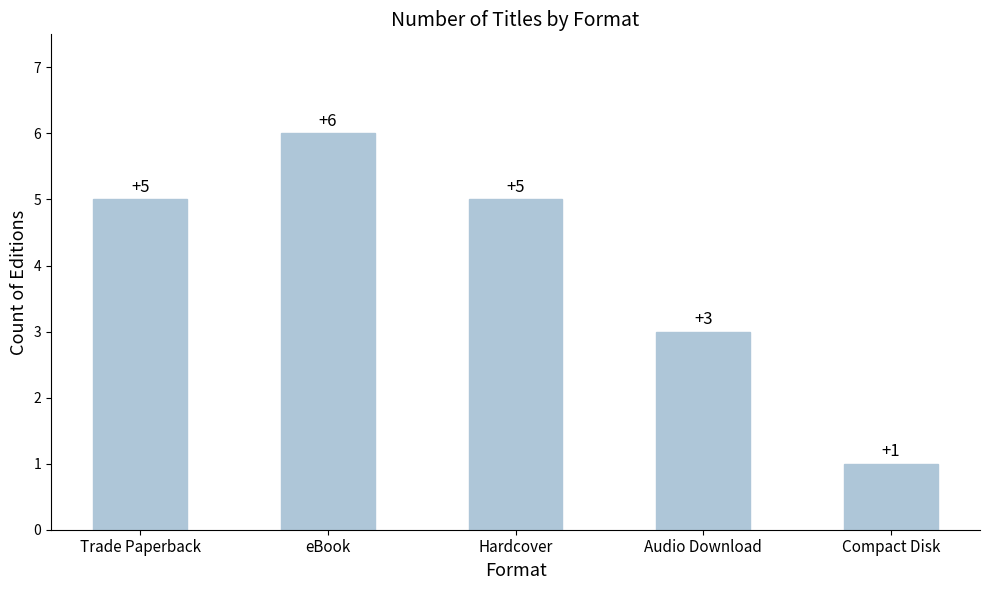

What is the change in value from Trade Paperback to eBook?

+1